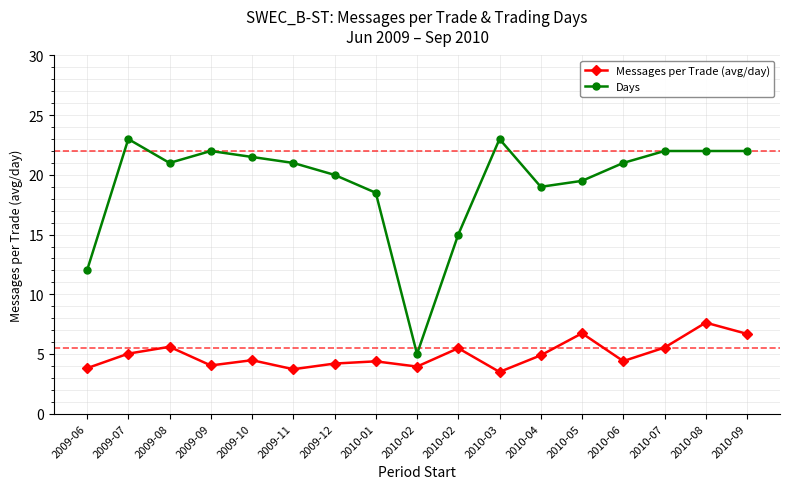

What is the difference between the Days values at 2010-09 and 2009-07?

1.0